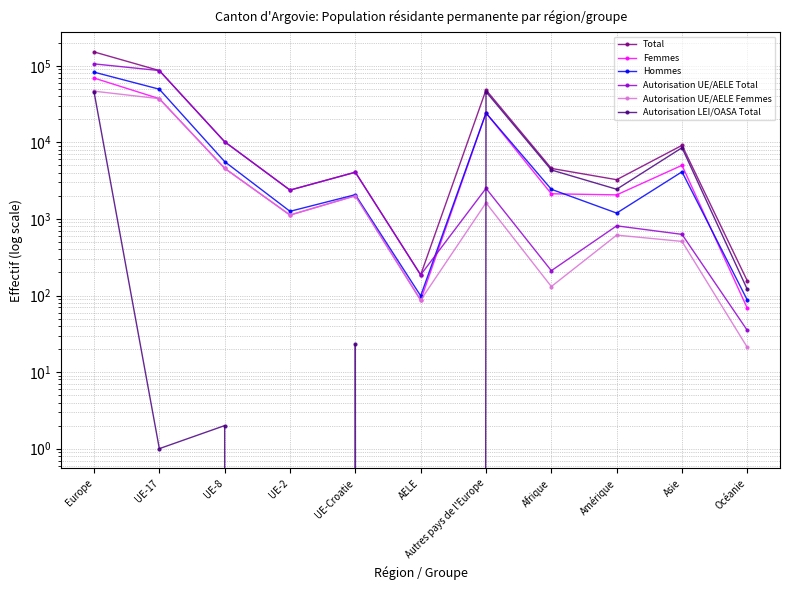

Where does the Autorisation LEI/OASA Total series first go above 120?

Europe